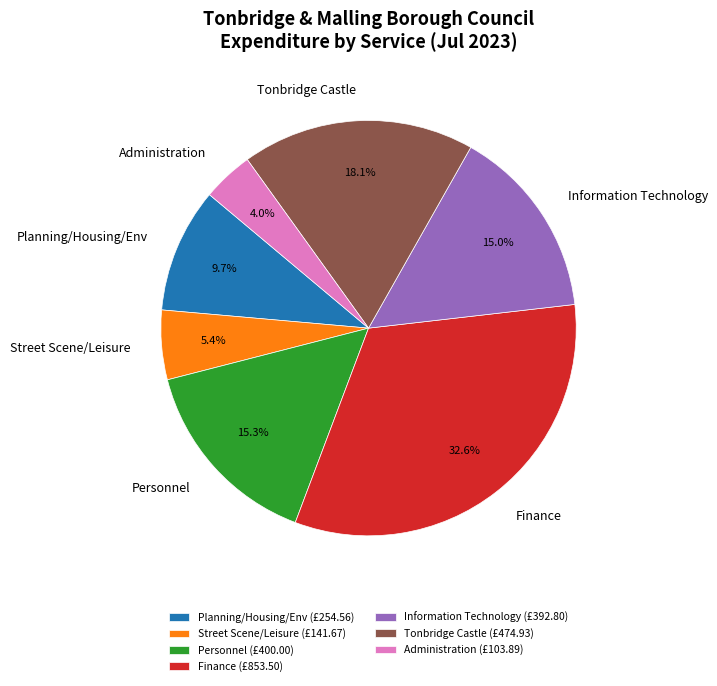

What percentage is NOT represented by Finance (£853.50)?

67.4%